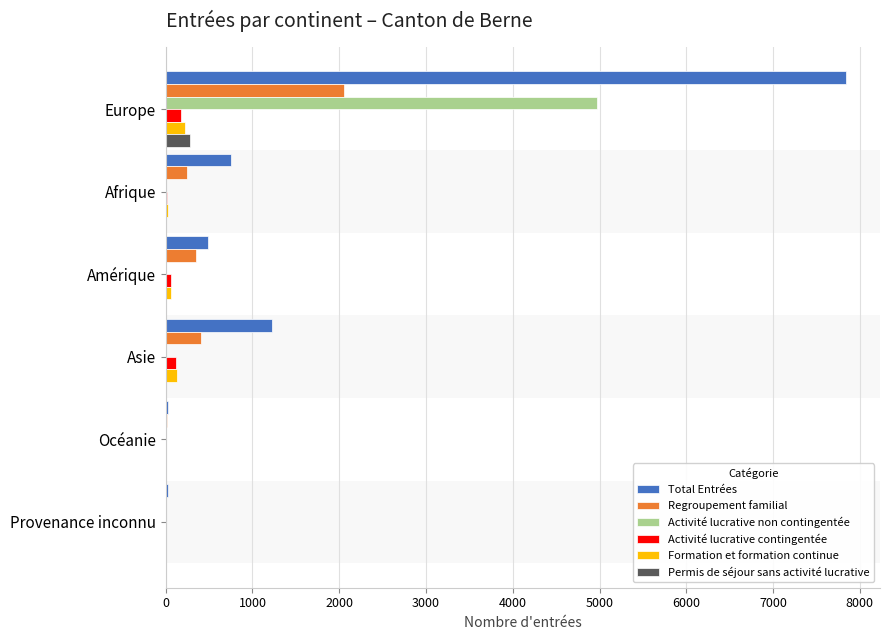

What is the sum of all Permis de séjour sans activité lucrative values?

290